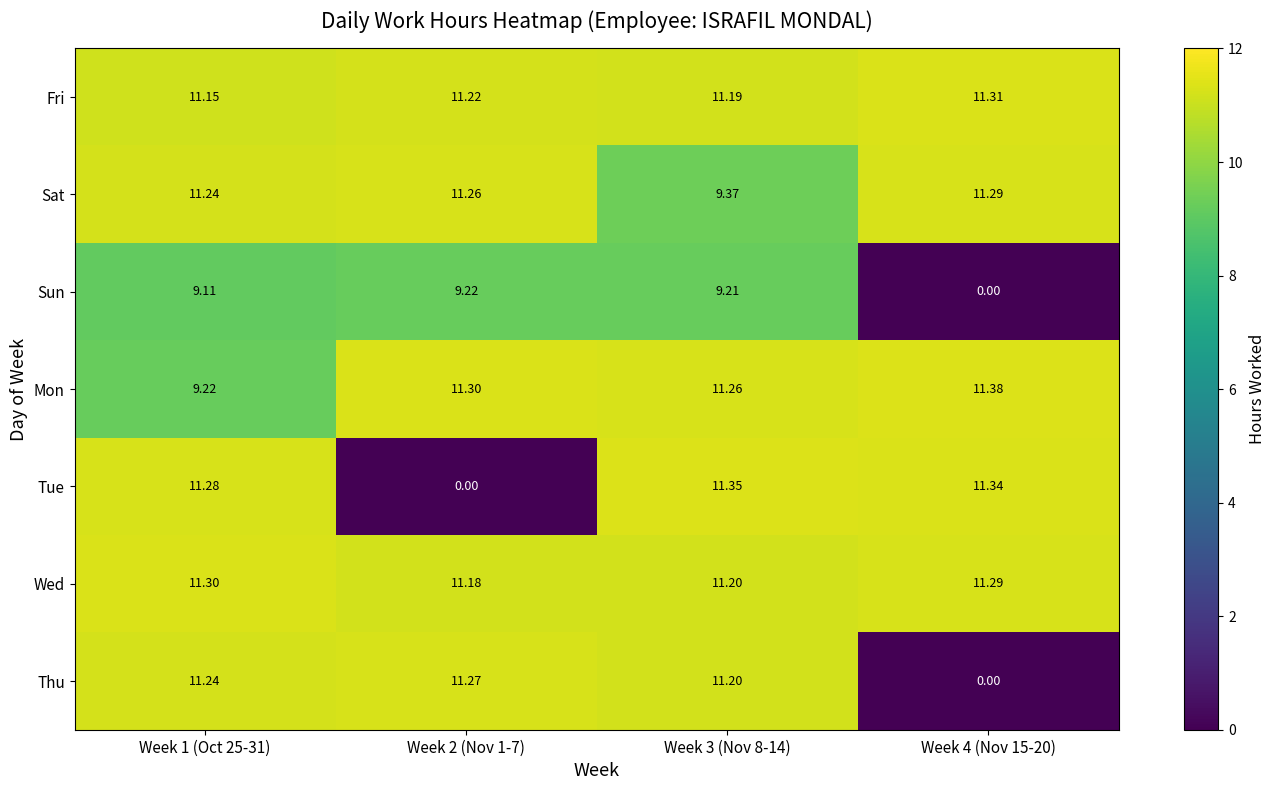

Which series has the widest spread of values?

Tue